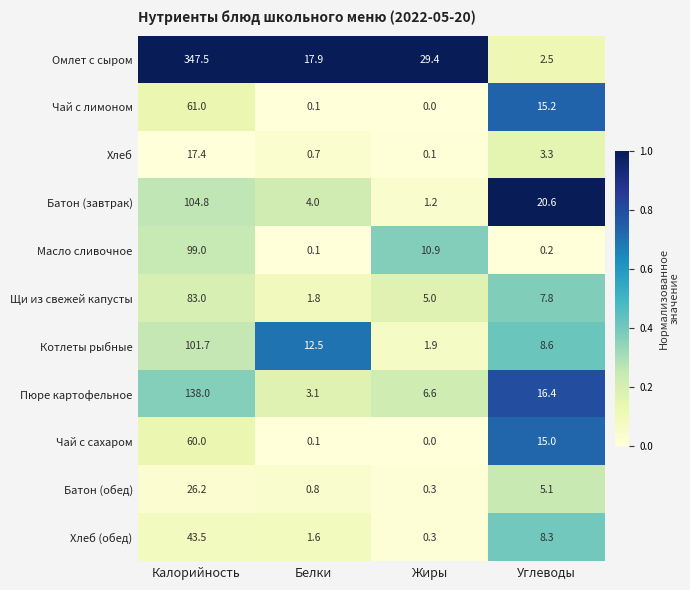

At which category does the chart reach its minimum across all series?

Жиры